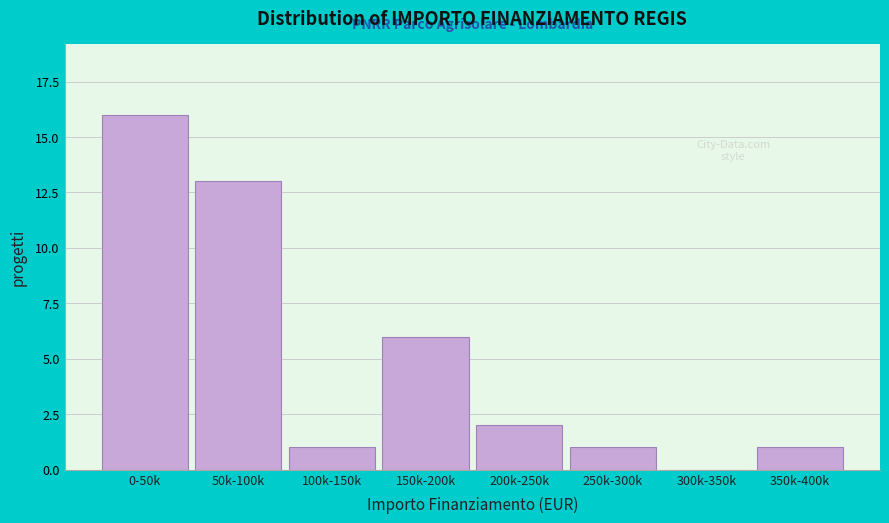

Reading left to right, extract all data points from this chart.

0-50k=16	50k-100k=13	100k-150k=1	150k-200k=6	200k-250k=2	250k-300k=1	300k-350k=0	350k-400k=1